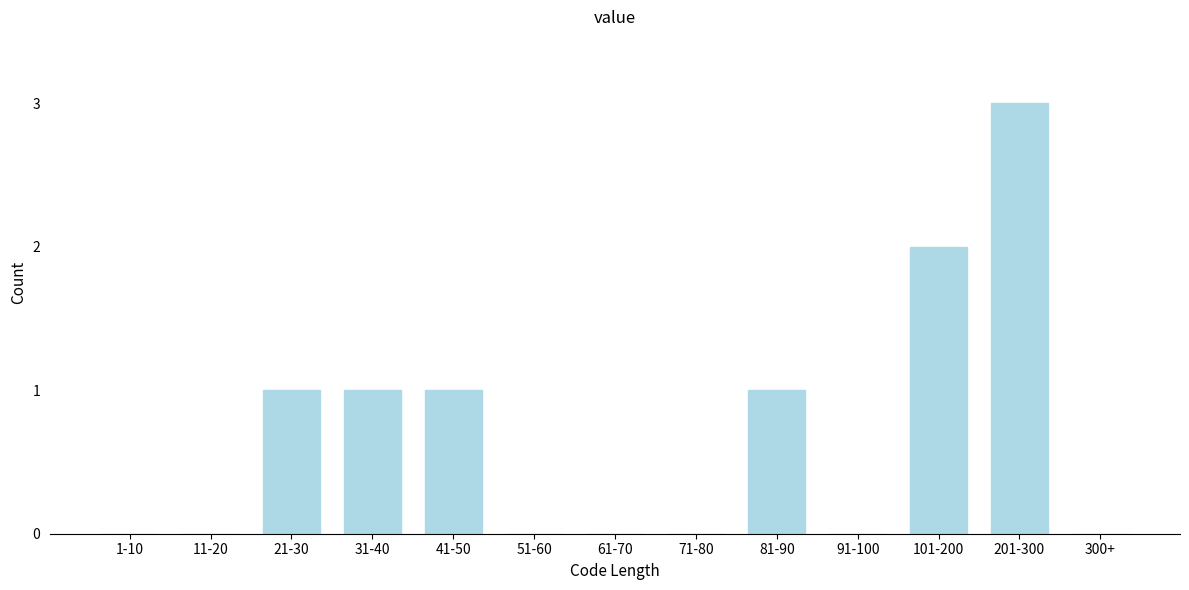

Reading left to right, what are all the values shown in this chart?

1-10=0	11-20=0	21-30=1	31-40=1	41-50=1	51-60=0	61-70=0	71-80=0	81-90=1	91-100=0	101-200=2	201-300=3	300+=0